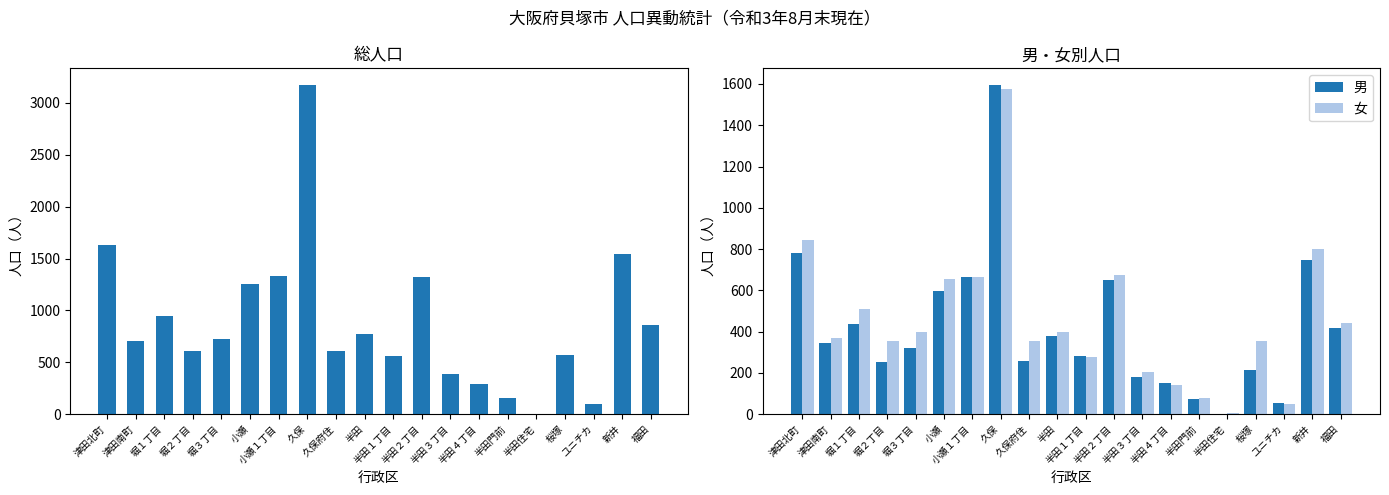

What is the sum of the 男 values at 半田３丁目 and 小瀬１丁目?

845